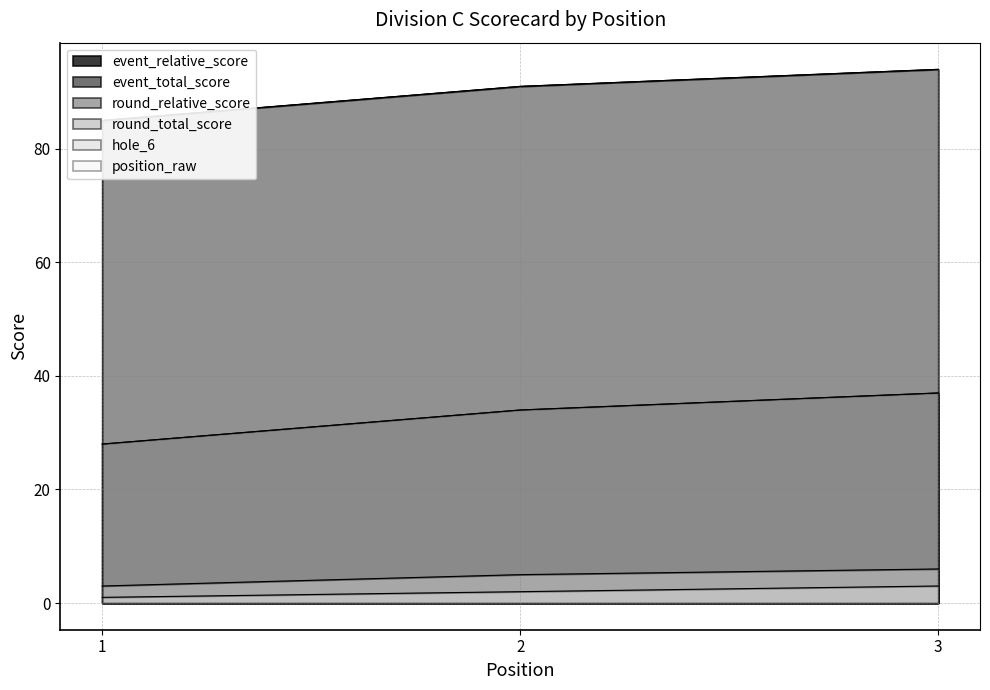

What is the sum of all event_relative_score values?

14